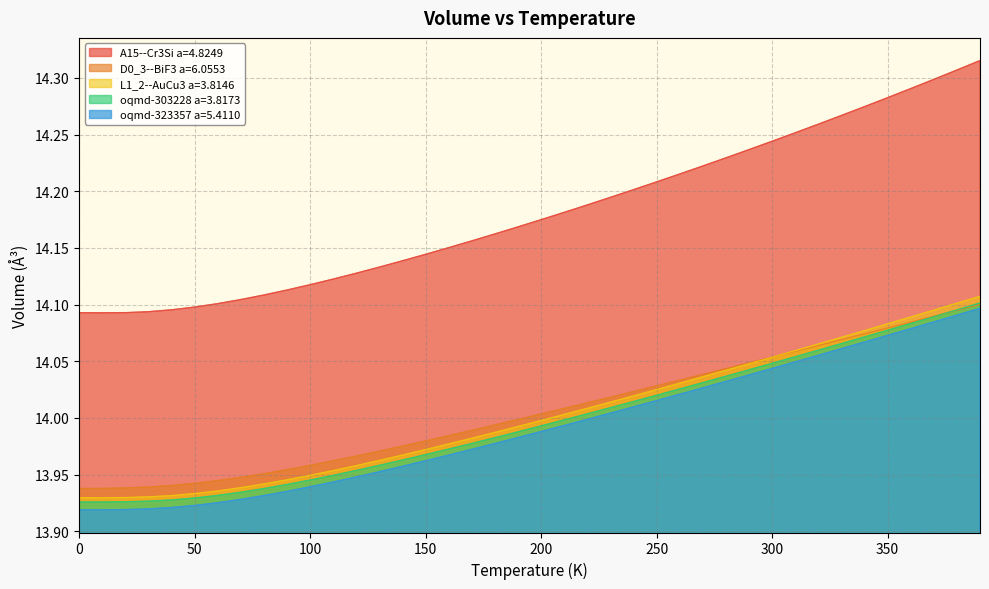

Reading left to right, extract all data points from this chart.

A15--Cr3Si a=4.8249: 14.1	14.1	14.1	14.1	14.1	14.1	14.1	14.1	14.1	14.1	14.1	14.1	14.1	14.1	14.1	14.1	14.2	14.2	14.2	14.2	14.2	14.2	14.2	14.2	14.2	14.2	14.2	14.2	14.2	14.2	14.2	14.3	14.3	14.3	14.3	14.3	14.3	14.3	14.3	14.3
D0_3--BiF3 a=6.0553: 13.9	13.9	13.9	13.9	13.9	13.9	13.9	13.9	14.0	14.0	14.0	14.0	14.0	14.0	14.0	14.0	14.0	14.0	14.0	14.0	14.0	14.0	14.0	14.0	14.0	14.0	14.0	14.0	14.0	14.0	14.1	14.1	14.1	14.1	14.1	14.1	14.1	14.1	14.1	14.1
L1_2--AuCu3 a=3.8146: 13.9	13.9	13.9	13.9	13.9	13.9	13.9	13.9	13.9	13.9	13.9	14.0	14.0	14.0	14.0	14.0	14.0	14.0	14.0	14.0	14.0	14.0	14.0	14.0	14.0	14.0	14.0	14.0	14.0	14.0	14.1	14.1	14.1	14.1	14.1	14.1	14.1	14.1	14.1	14.1
oqmd-303228 a=3.8173: 13.9	13.9	13.9	13.9	13.9	13.9	13.9	13.9	13.9	13.9	13.9	13.9	14.0	14.0	14.0	14.0	14.0	14.0	14.0	14.0	14.0	14.0	14.0	14.0	14.0	14.0	14.0	14.0	14.0	14.0	14.0	14.1	14.1	14.1	14.1	14.1	14.1	14.1	14.1	14.1
oqmd-323357 a=5.4110: 13.9	13.9	13.9	13.9	13.9	13.9	13.9	13.9	13.9	13.9	13.9	13.9	13.9	14.0	14.0	14.0	14.0	14.0	14.0	14.0	14.0	14.0	14.0	14.0	14.0	14.0	14.0	14.0	14.0	14.0	14.0	14.0	14.1	14.1	14.1	14.1	14.1	14.1	14.1	14.1